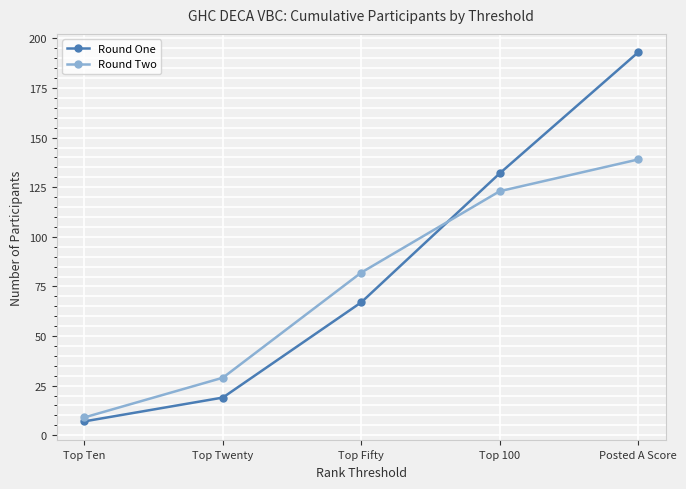

Where is Round Two nearest to the value 74?

Top Fifty